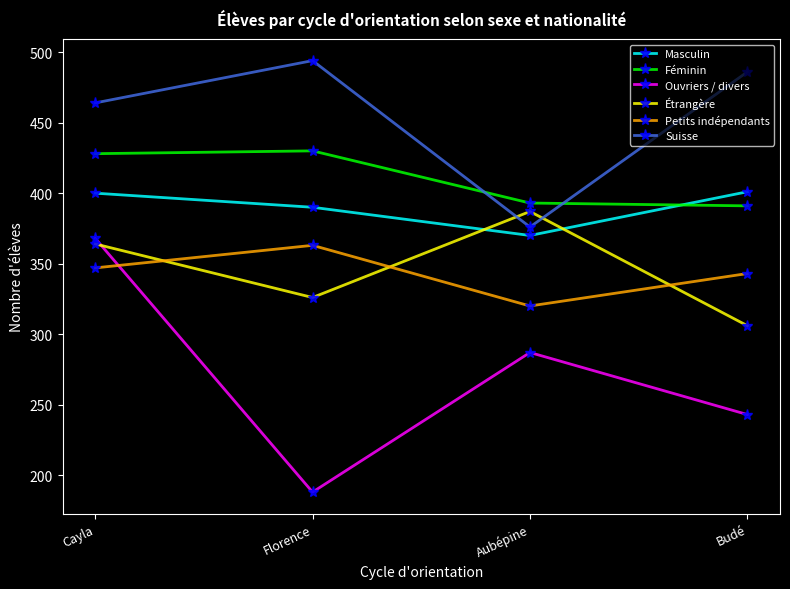

Read the Petits indépendants value at Budé.

343